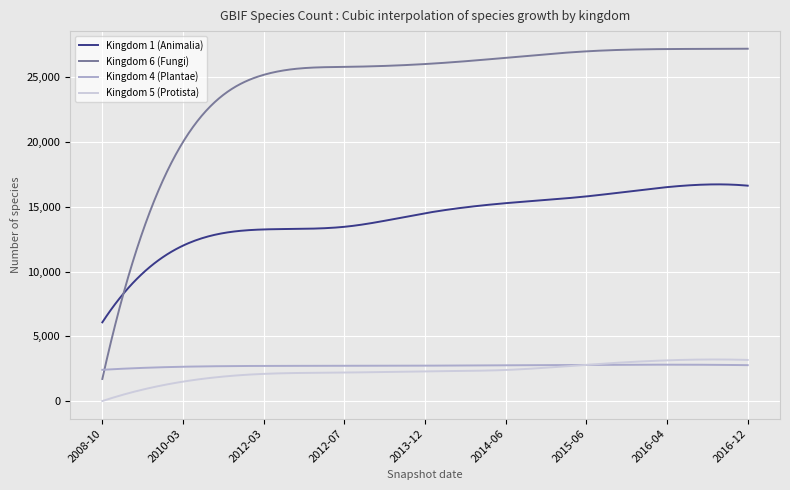

True or false: Kingdom 4 (Plantae) and Kingdom 1 (Animalia) intersect in this chart.

False